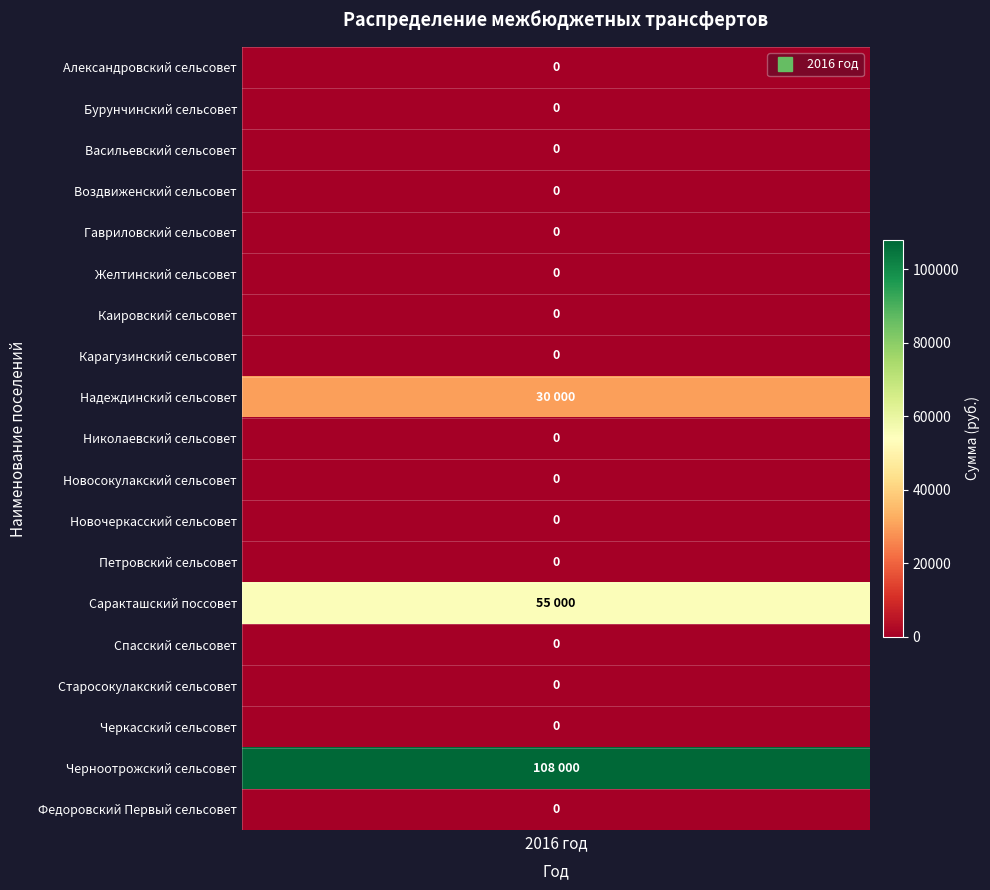

Reading right to left, list all the values displayed in this chart.

Федоровский Первый сельсовет=0	Черноотрожский сельсовет=108000	Черкасский сельсовет=0	Старосокулакский сельсовет=0	Спасский сельсовет=0	Саракташский поссовет=55000	Петровский сельсовет=0	Новочеркасский сельсовет=0	Новосокулакский сельсовет=0	Николаевский сельсовет=0	Надеждинский сельсовет=30000	Карагузинский сельсовет=0	Каировский сельсовет=0	Желтинский сельсовет=0	Гавриловский сельсовет=0	Воздвиженский сельсовет=0	Васильевский сельсовет=0	Бурунчинский сельсовет=0	Александровский сельсовет=0